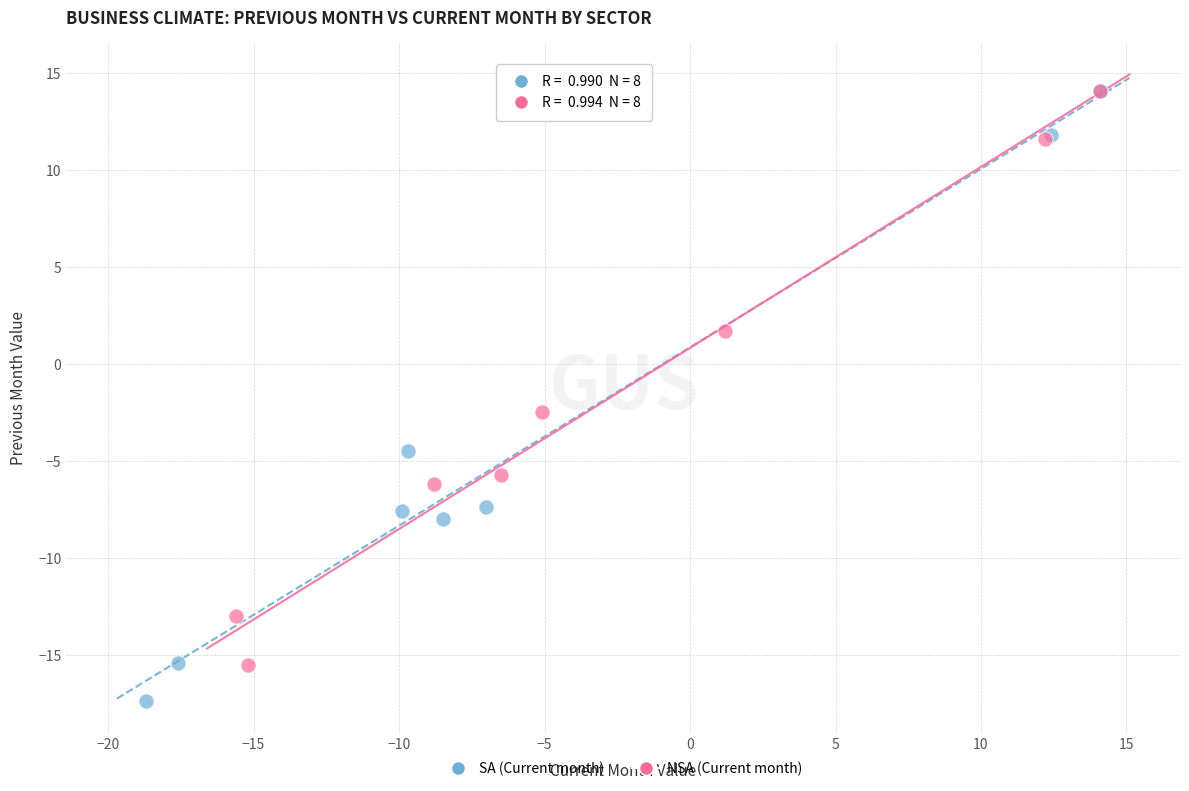

What are all the series names shown in the legend?

SA (Current month), NSA (Current month)